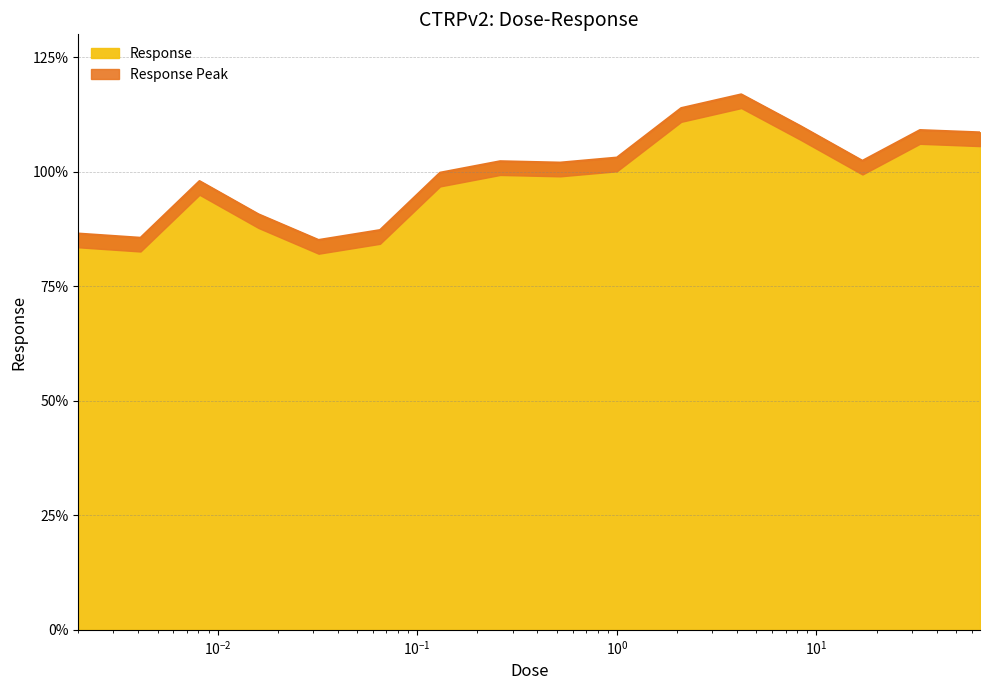

The chart shows a value of 49.8 at 0.13. True or false?

False